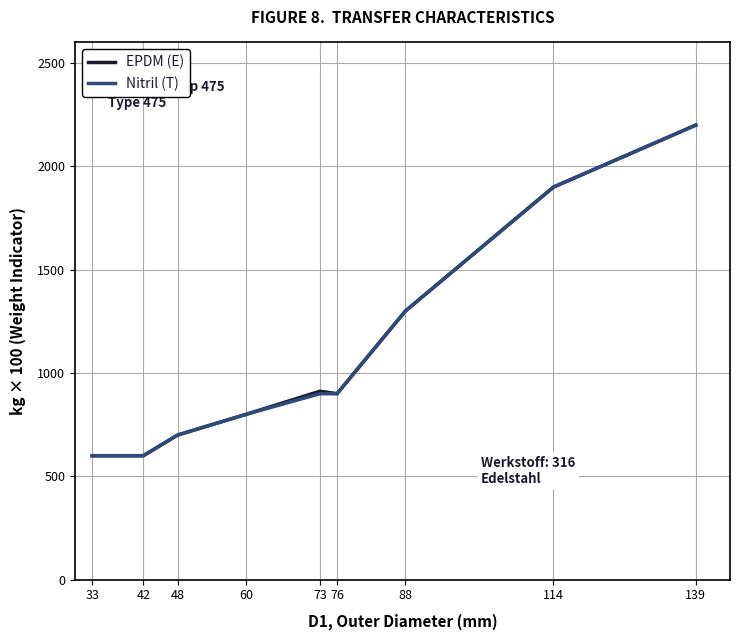

The value of Nitril (T) at 60 is 483. True or false?

False